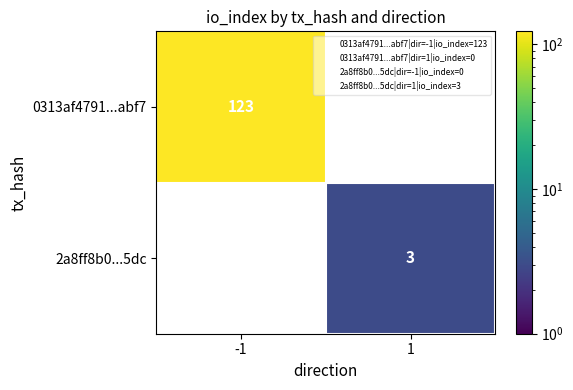

How many positive values does the 0313af4791...abf7 series have?

1